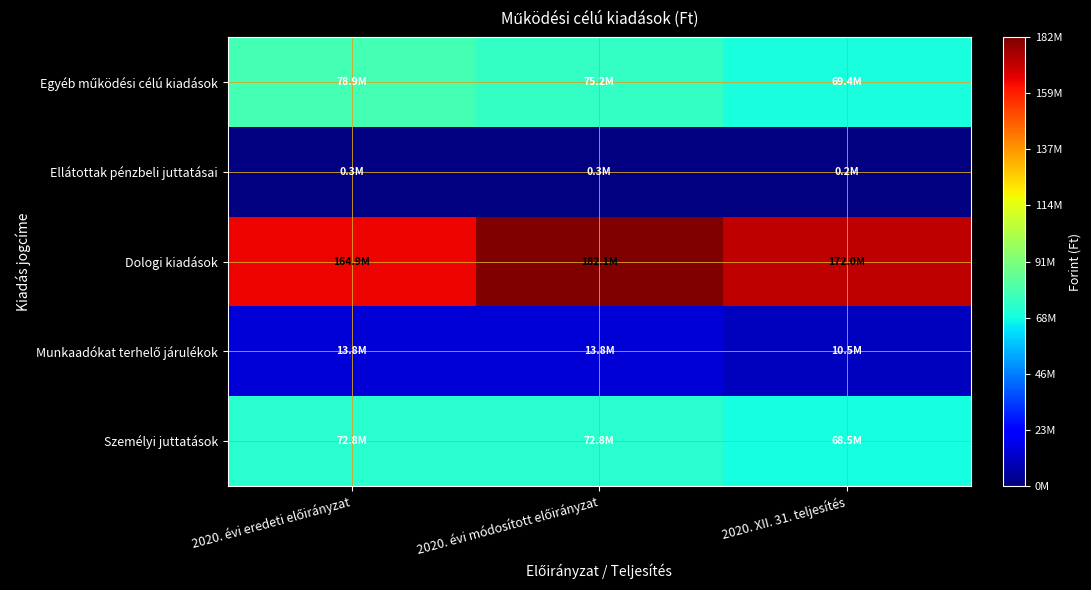

Which series has the largest range (max minus min)?

Dologi kiadások